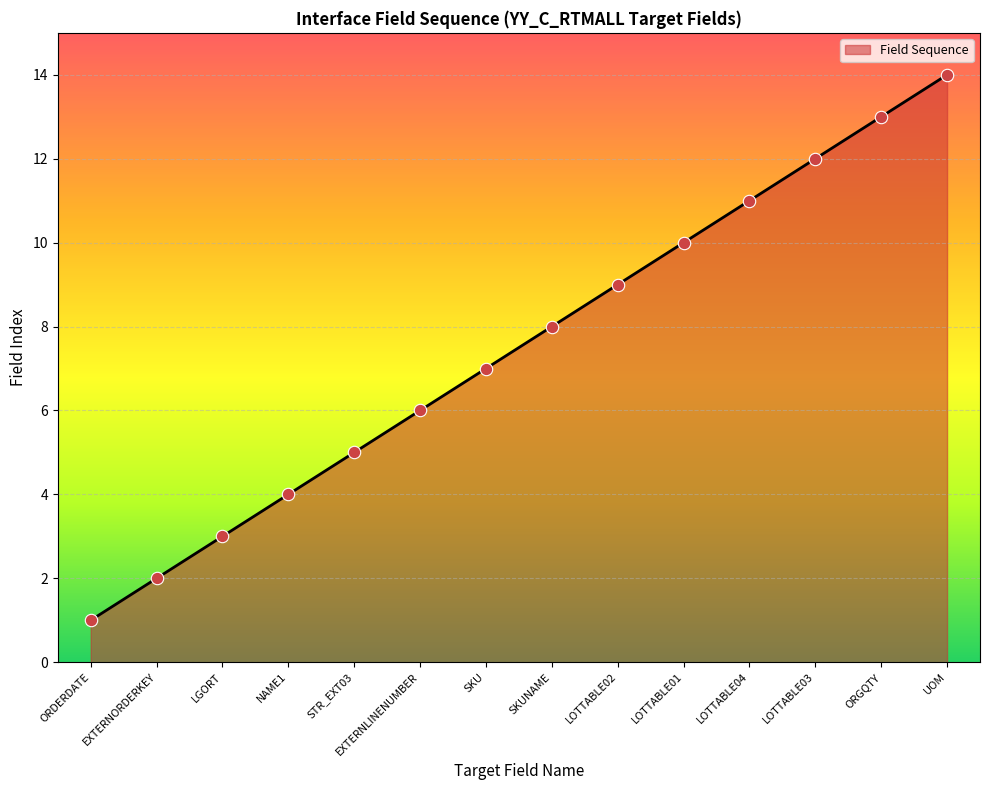

Between ORDERDATE and NAME1, which is larger?

NAME1